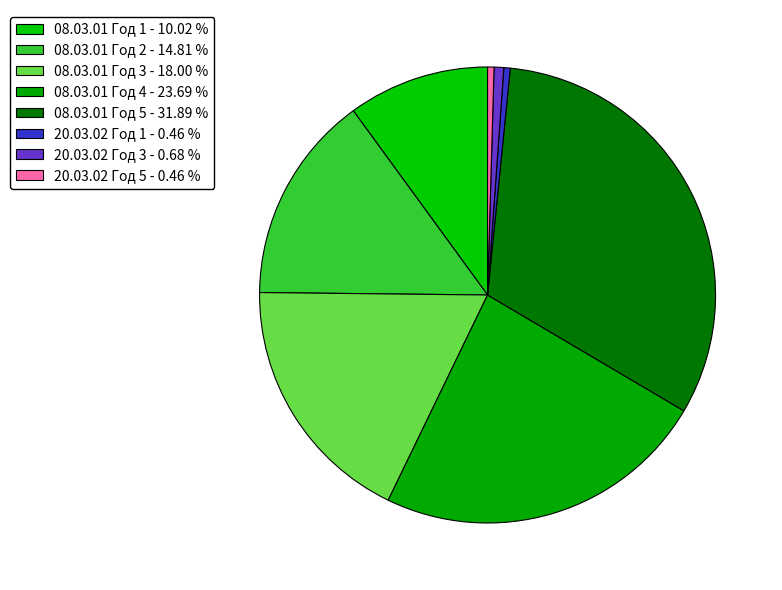

How many slices are in this pie chart?

8